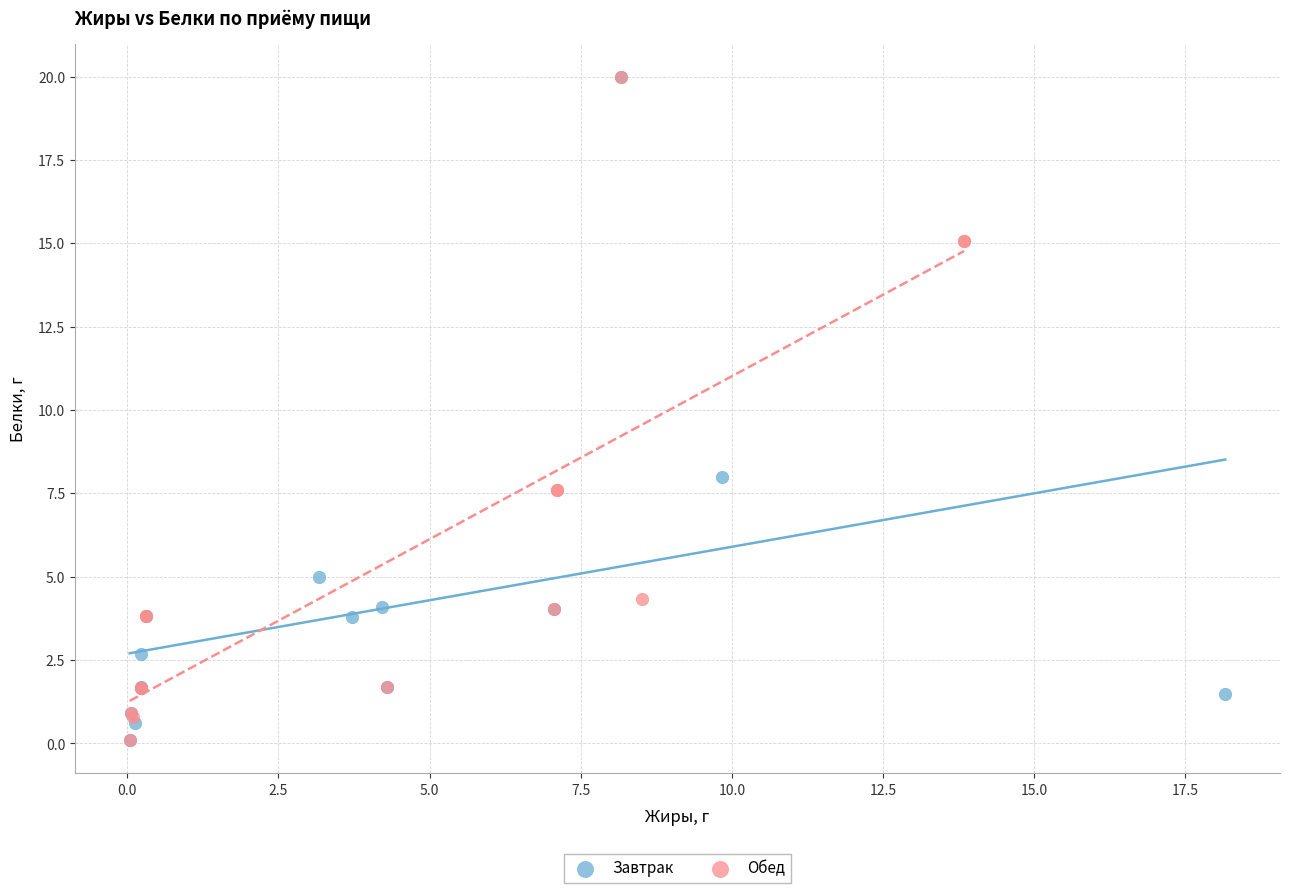

What are all the series names shown in the legend?

Завтрак, Обед